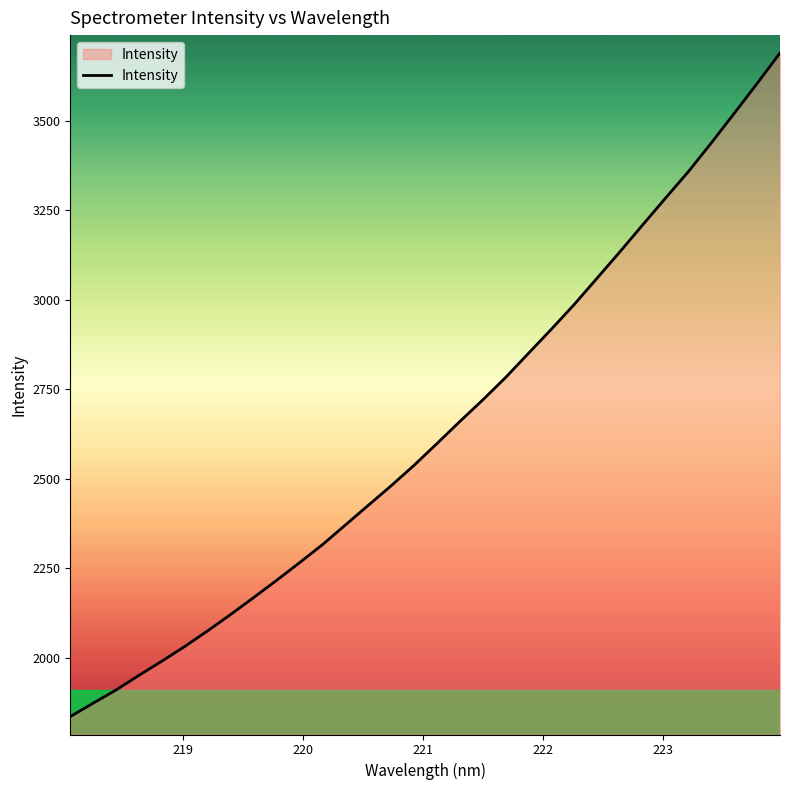

What is the maximum value shown in the chart?

3689.9